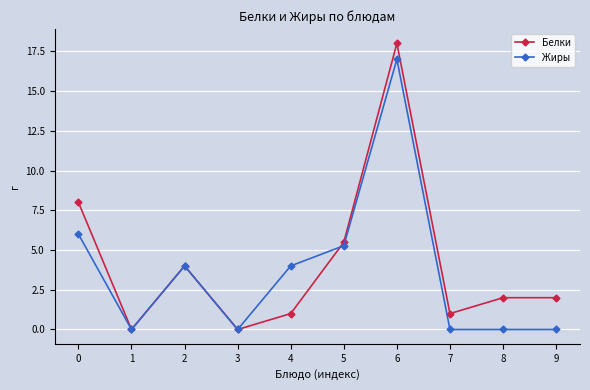

Is it true that Белки equals 1.0 at 7?

True